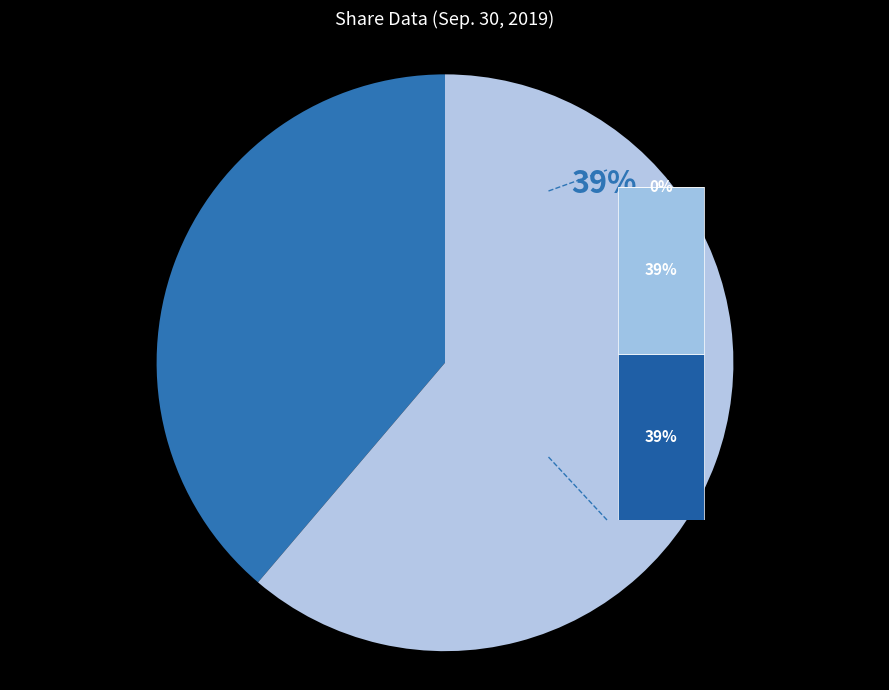

True or false: Common stock, shares authorized accounts for 48% of the total.

False